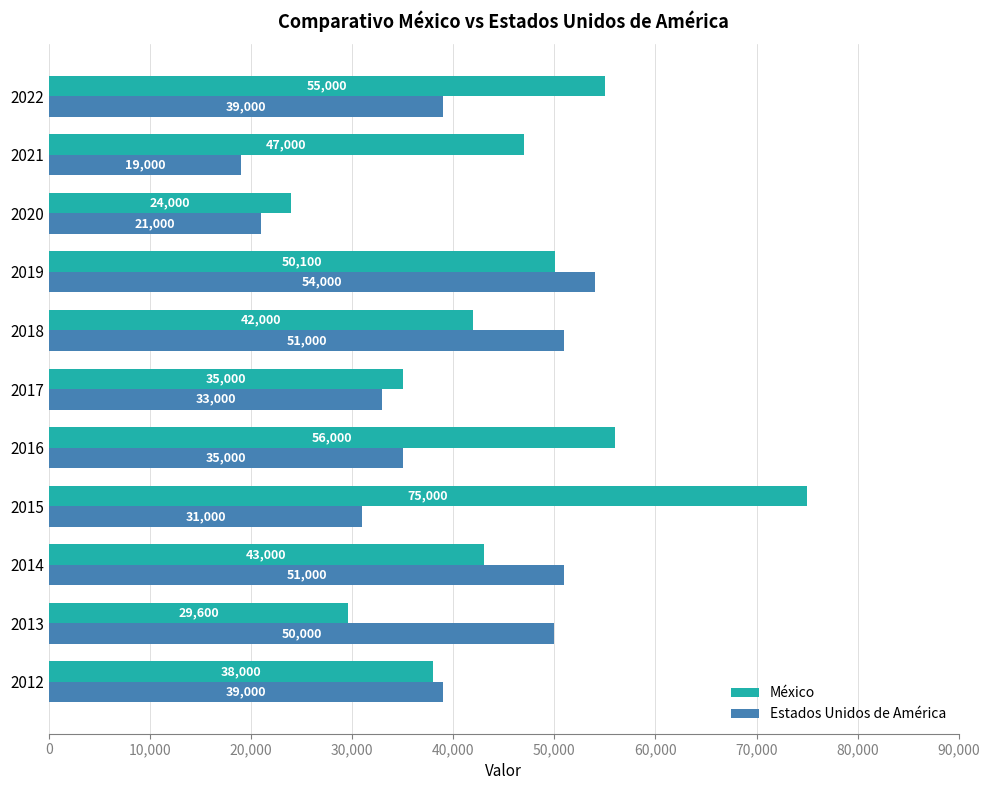

What is the difference between the second highest and minimum values in the México series?

32000